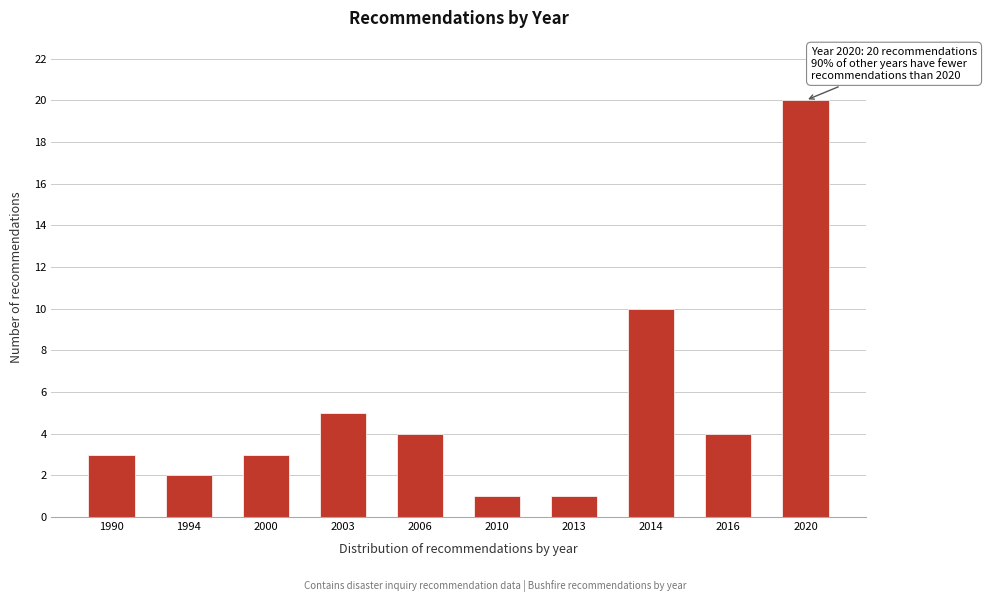

Reading right to left, extract all data points from this chart.

2020=20	2016=4	2014=10	2013=1	2010=1	2006=4	2003=5	2000=3	1994=2	1990=3